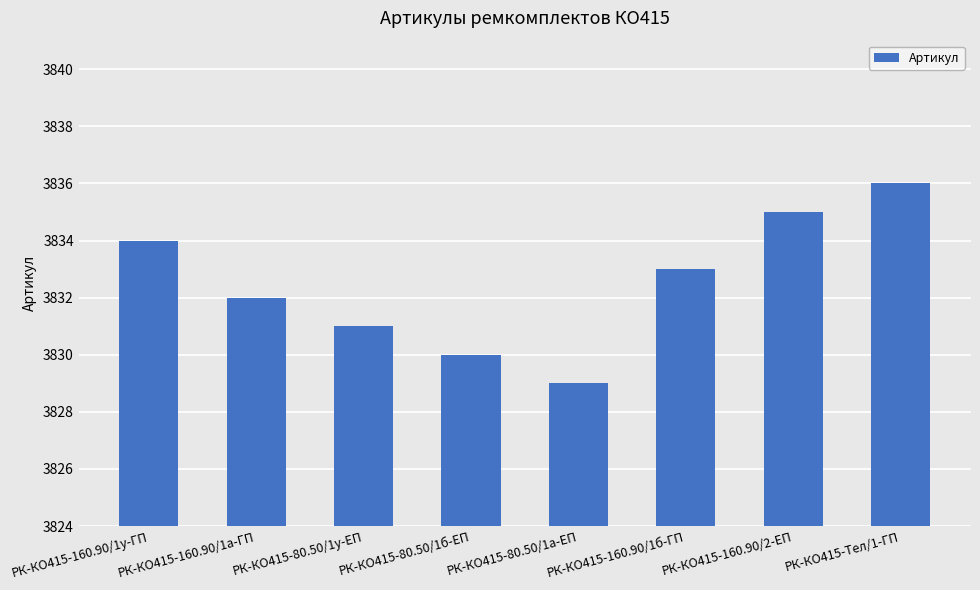

At which label is the value closest to 3832?

РК-КО415-160.90/1а-ГП